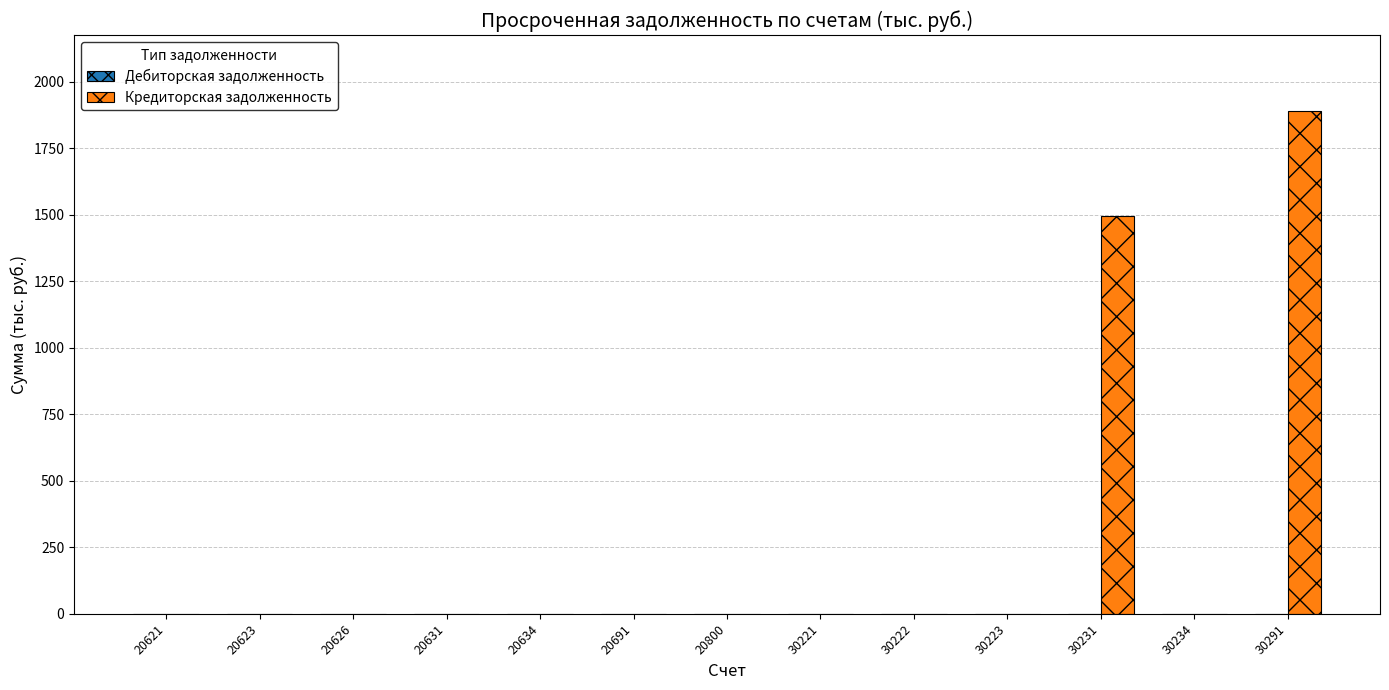

What is the sum of all values?

3389